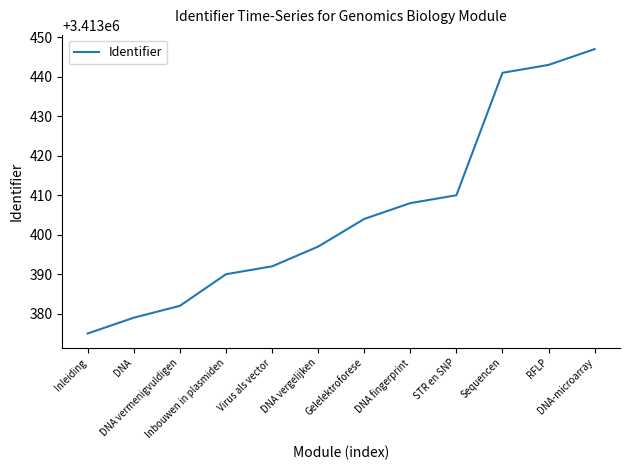

Which category has the lowest value across all series?

Inleiding